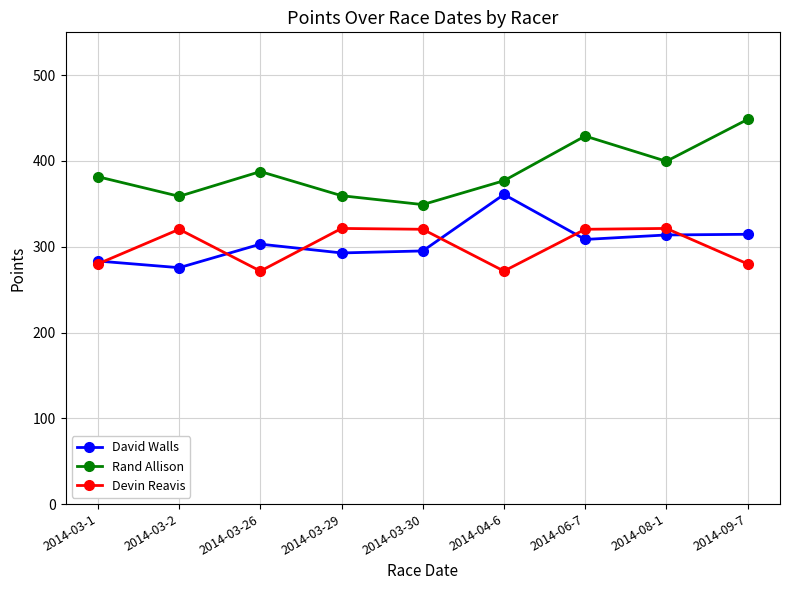

Does the chart have visible grid lines?

Yes